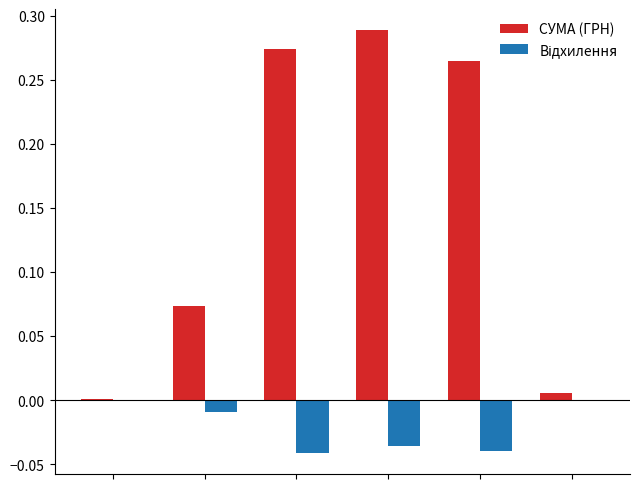

What is the sum of all СУМА (ГРН) values?

0.9